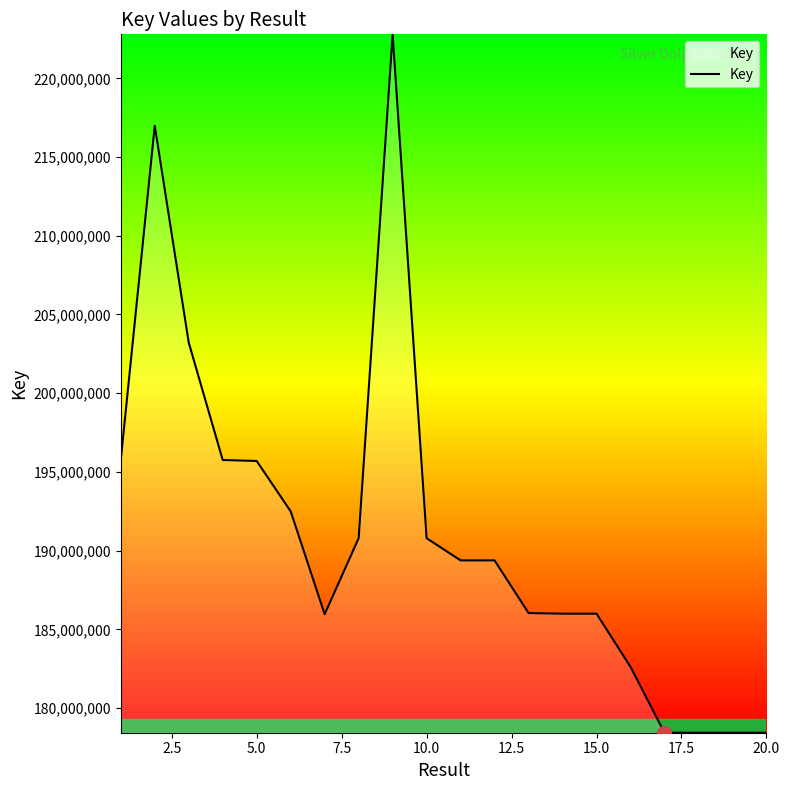

Does the chart display data point markers on the line(s)?

No